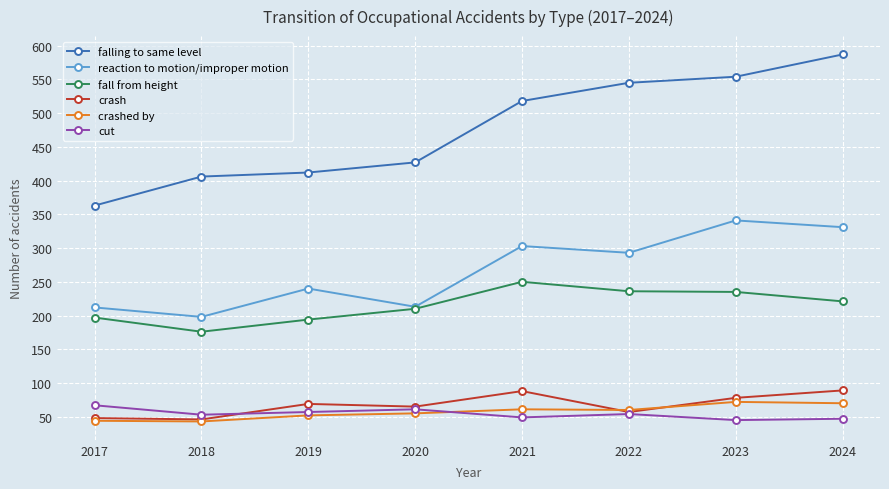

Which series has the largest range (max minus min)?

falling to same level